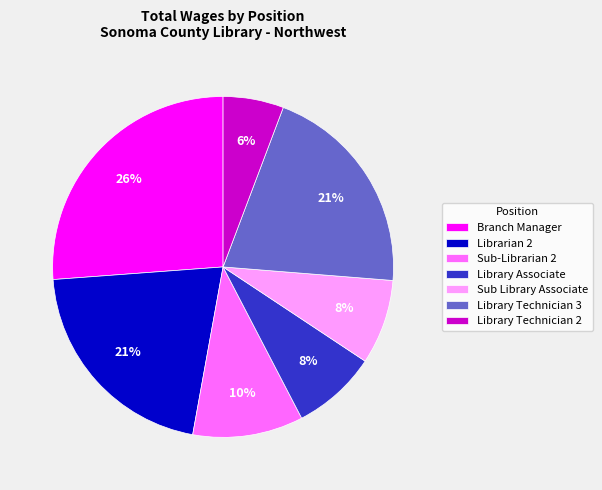

Is Library Technician 3 the majority of the pie?

No